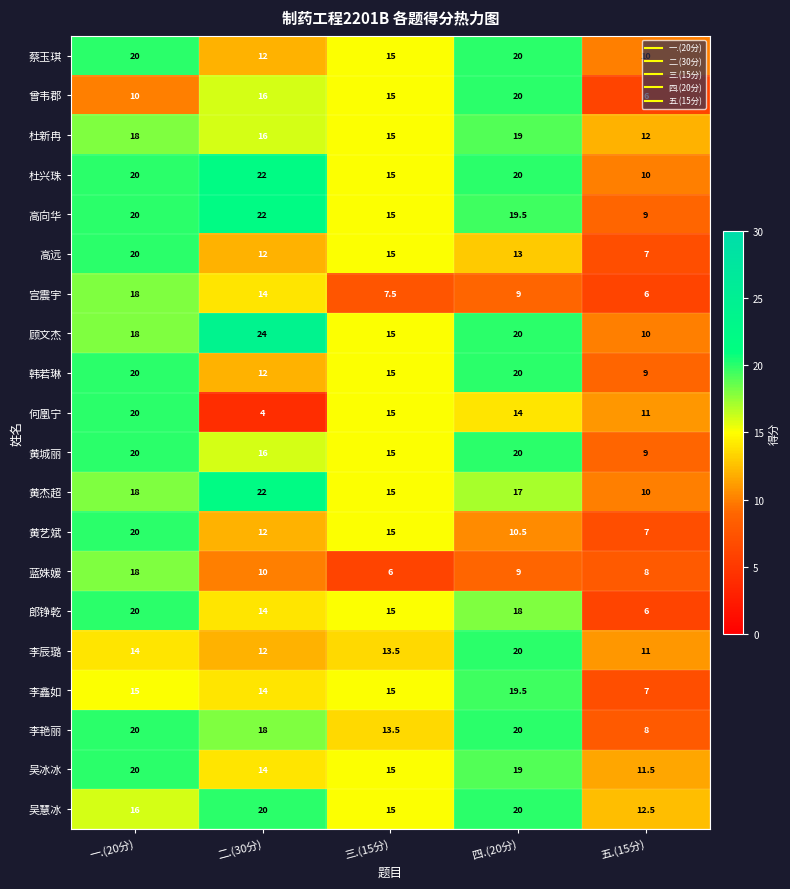

At how many categories does at least one series exceed 19?

3